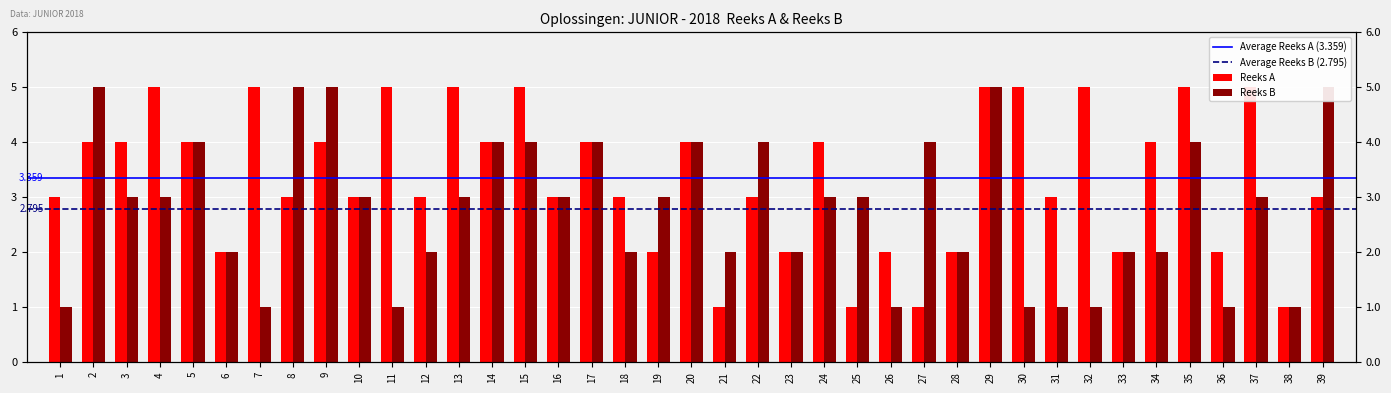

Reading right to left, extract all data points from this chart.

Reeks A: 39=3	38=1	37=5	36=2	35=5	34=4	33=2	32=5	31=3	30=5	29=5	28=2	27=1	26=2	25=1	24=4	23=2	22=3	21=1	20=4	19=2	18=3	17=4	16=3	15=5	14=4	13=5	12=3	11=5	10=3	9=4	8=3	7=5	6=2	5=4	4=5	3=4	2=4	1=3
Reeks B: 39=5	38=1	37=3	36=1	35=4	34=2	33=2	32=1	31=1	30=1	29=5	28=2	27=4	26=1	25=3	24=3	23=2	22=4	21=2	20=4	19=3	18=2	17=4	16=3	15=4	14=4	13=3	12=2	11=1	10=3	9=5	8=5	7=1	6=2	5=4	4=3	3=3	2=5	1=1